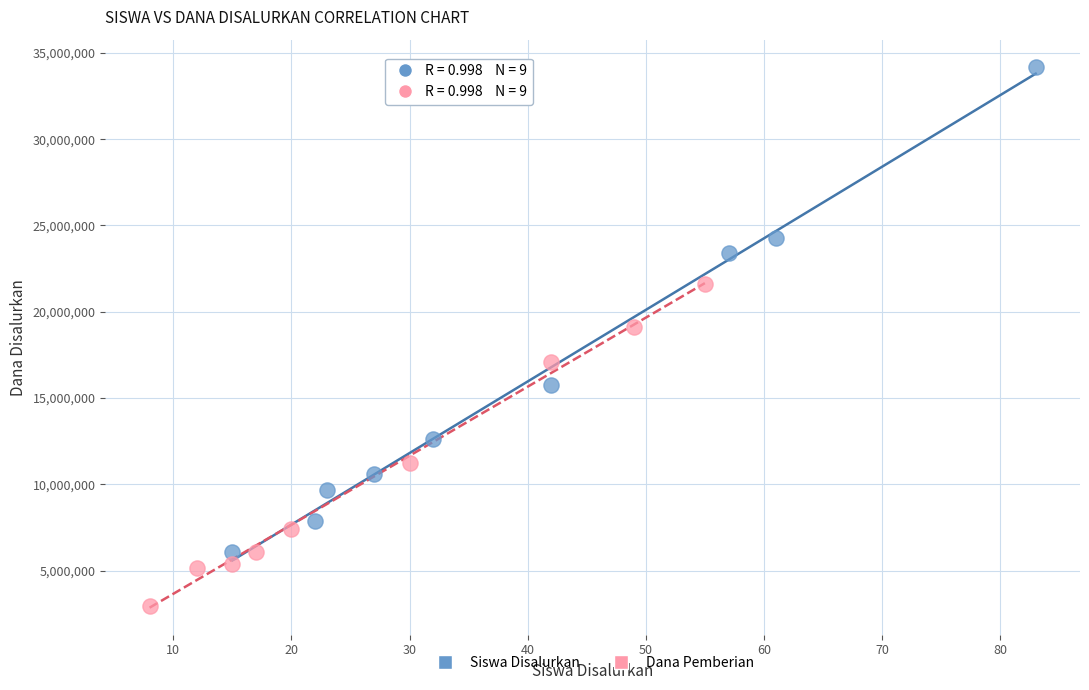

Which series contains the highest Y value?

Siswa Disalurkan